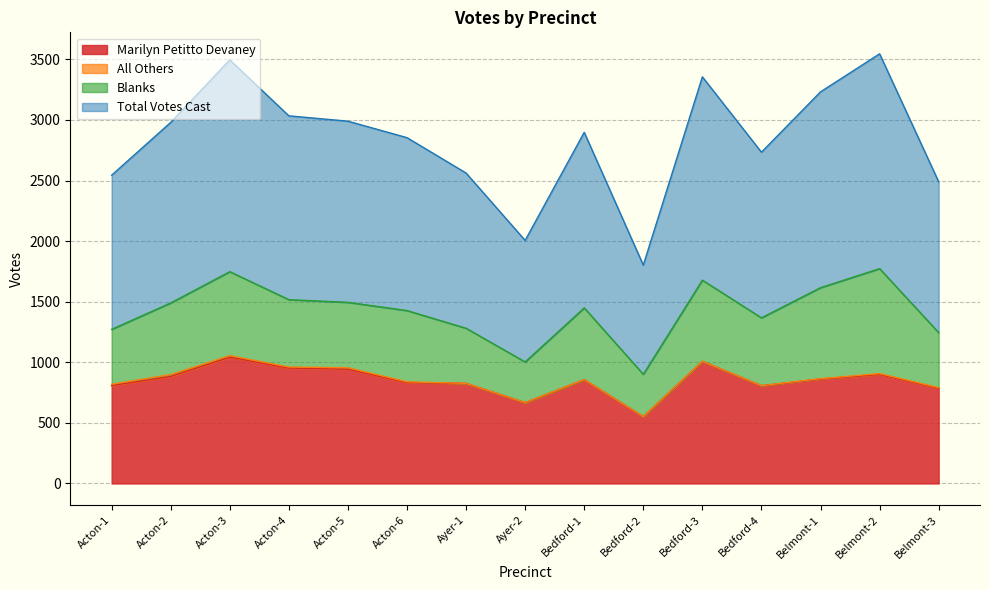

Which category has the highest value in the Total Votes Cast series?

Belmont-2